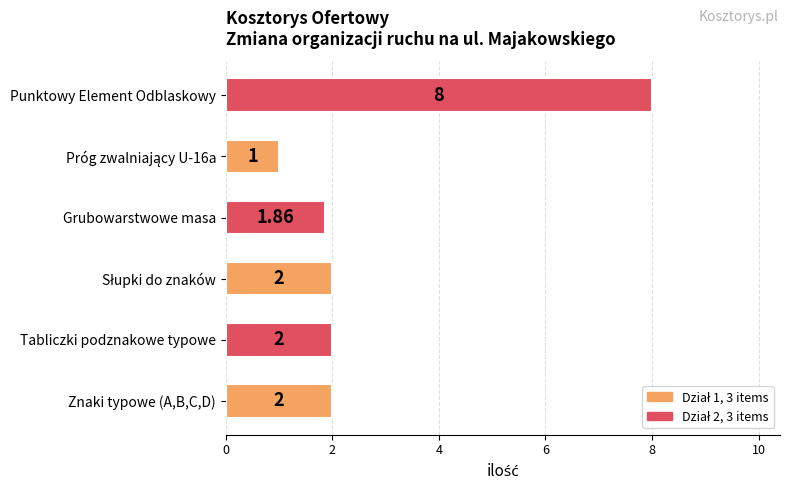

What is the average value?

2.8